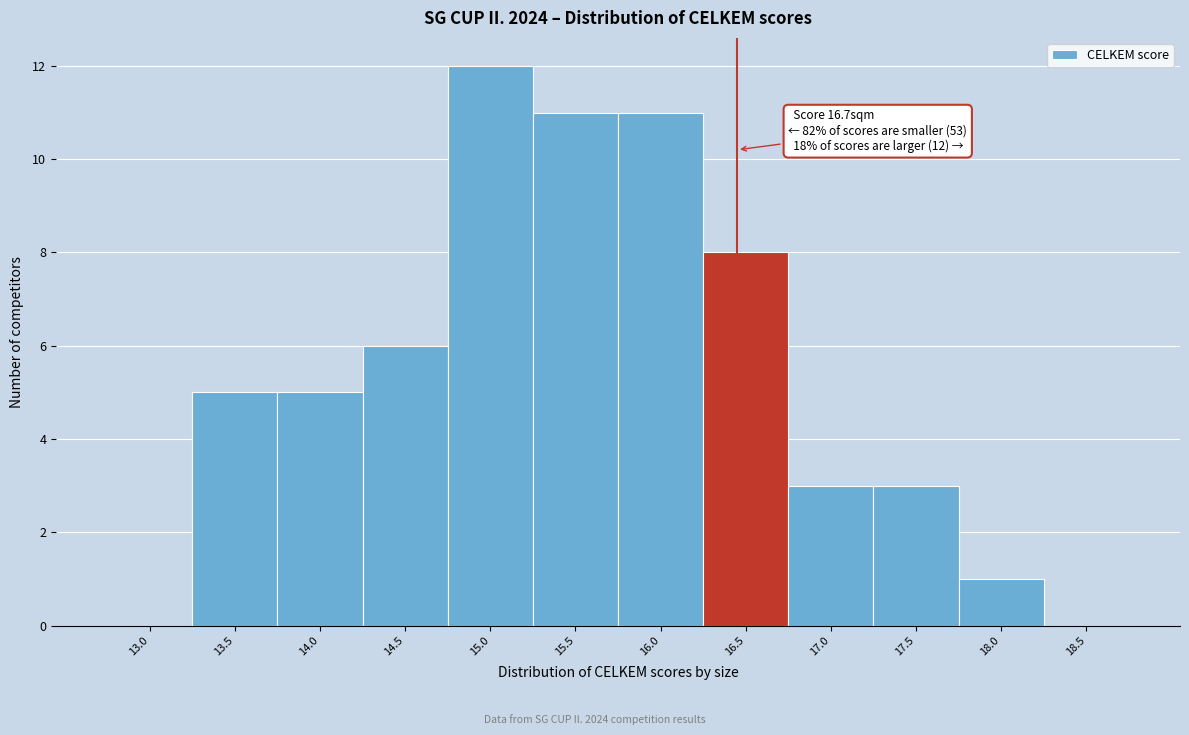

Reading right to left, what are all the values shown in this chart?

18.5=0	18.0=1	17.5=3	17.0=3	16.5=8	16.0=11	15.5=11	15.0=12	14.5=6	14.0=5	13.5=5	13.0=0